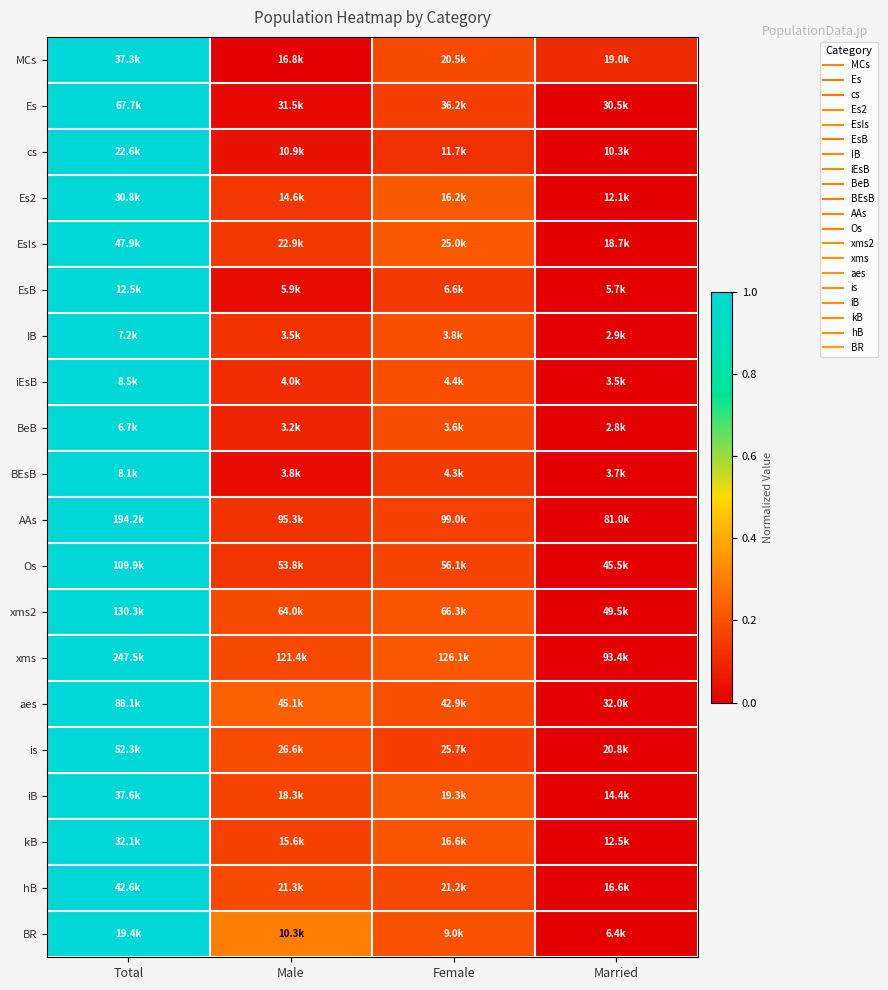

Reading right to left, what are all the values shown in this chart?

MCs: Married=0.1	Female=0.2	Male=0.0	Total=1.0
Es: Married=0.0	Female=0.2	Male=0.0	Total=1.0
cs: Married=0.0	Female=0.1	Male=0.0	Total=1.0
Es2: Married=0.0	Female=0.2	Male=0.1	Total=1.0
EsIs: Married=0.0	Female=0.2	Male=0.1	Total=1.0
EsB: Married=0.0	Female=0.1	Male=0.0	Total=1.0
IB: Married=0.0	Female=0.2	Male=0.1	Total=1.0
iEsB: Married=0.0	Female=0.2	Male=0.1	Total=1.0
BeB: Married=0.0	Female=0.2	Male=0.1	Total=1.0
BEsB: Married=0.0	Female=0.1	Male=0.0	Total=1.0
AAs: Married=0.0	Female=0.2	Male=0.1	Total=1.0
Os: Married=0.0	Female=0.2	Male=0.1	Total=1.0
xms2: Married=0.0	Female=0.2	Male=0.2	Total=1.0
xms: Married=0.0	Female=0.2	Male=0.2	Total=1.0
aes: Married=0.0	Female=0.2	Male=0.2	Total=1.0
is: Married=0.0	Female=0.2	Male=0.2	Total=1.0
iB: Married=0.0	Female=0.2	Male=0.2	Total=1.0
kB: Married=0.0	Female=0.2	Male=0.2	Total=1.0
hB: Married=0.0	Female=0.2	Male=0.2	Total=1.0
BR: Married=0.0	Female=0.2	Male=0.3	Total=1.0